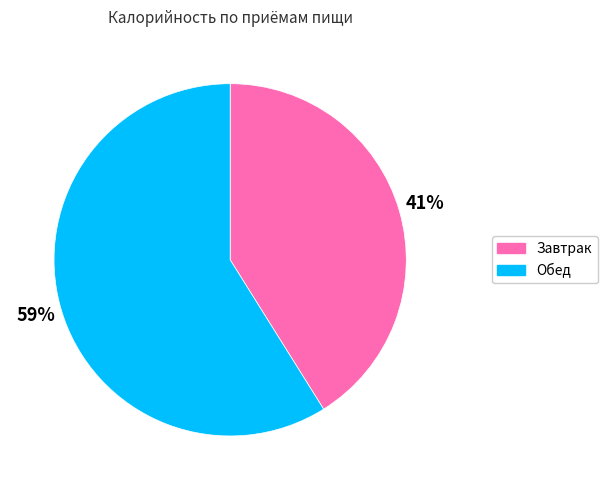

What percentage is the Обед slice, to the nearest percent?

59%